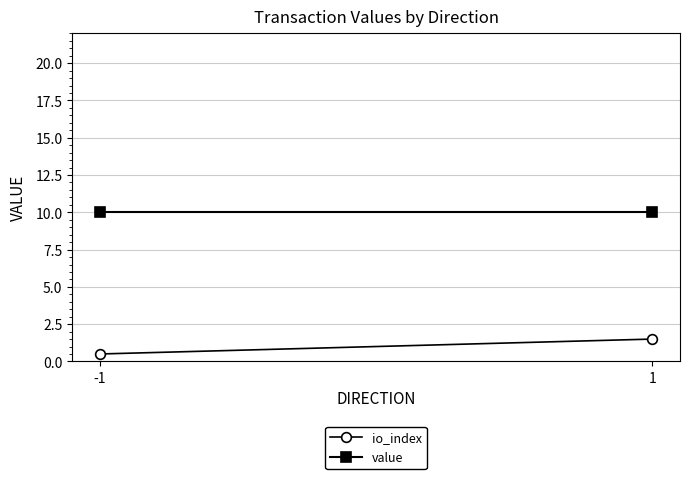

The value series shows 2.3 at 1. True or false?

False